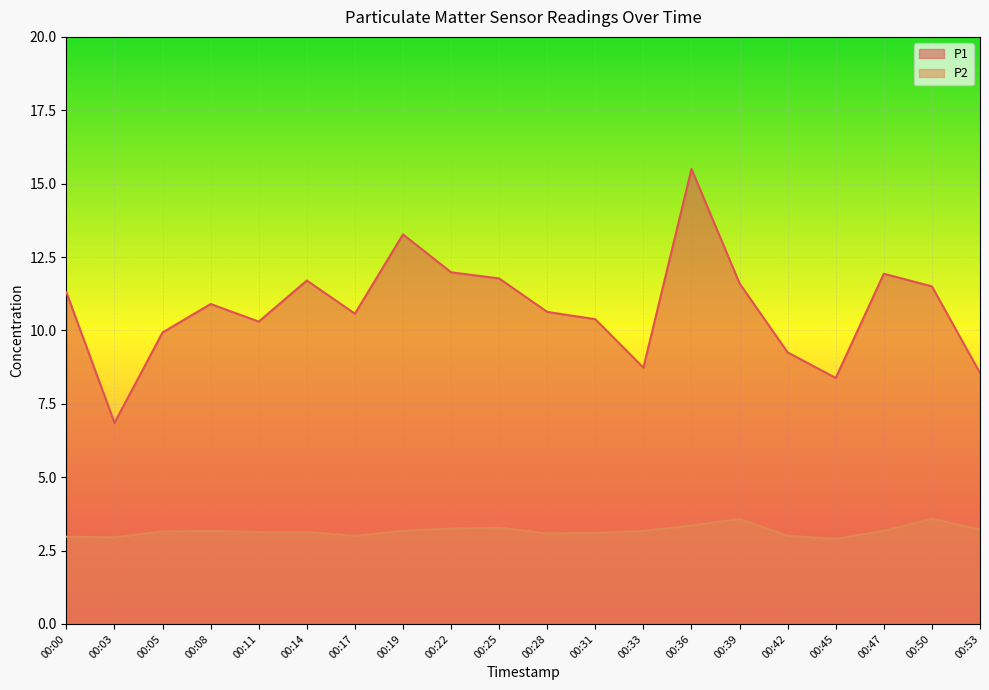

True or false: P2 and P1 cross at least once.

False